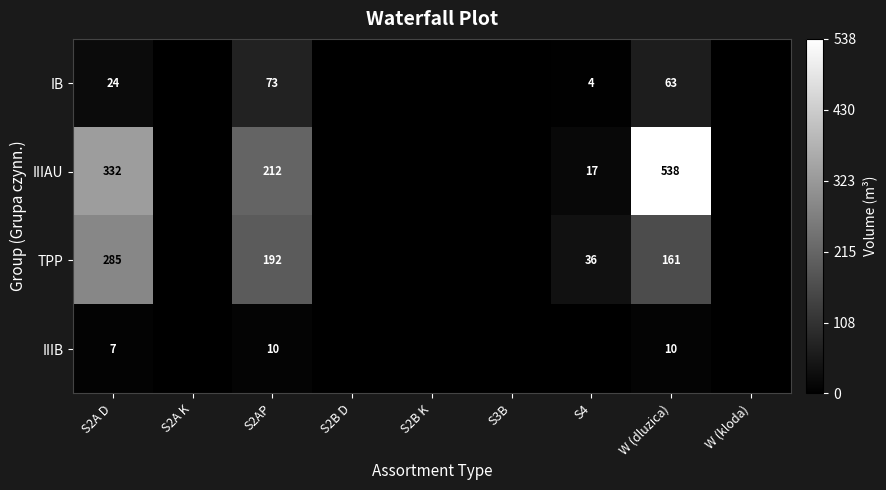

Is it true that TPP equals 36 at S4?

True